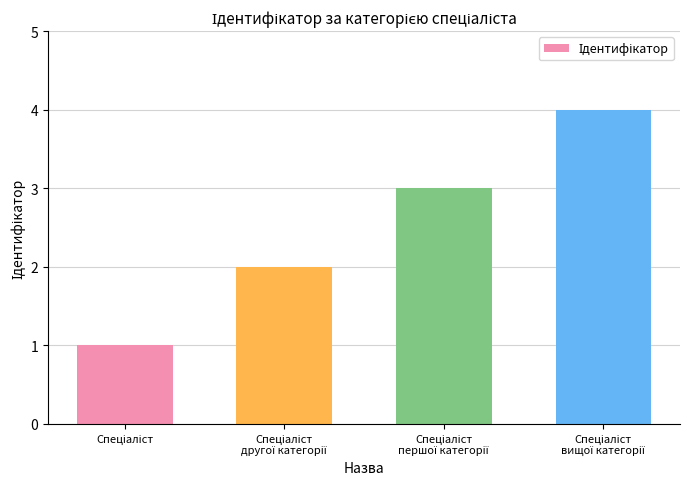

Count the values in the range 2 to 4.

3